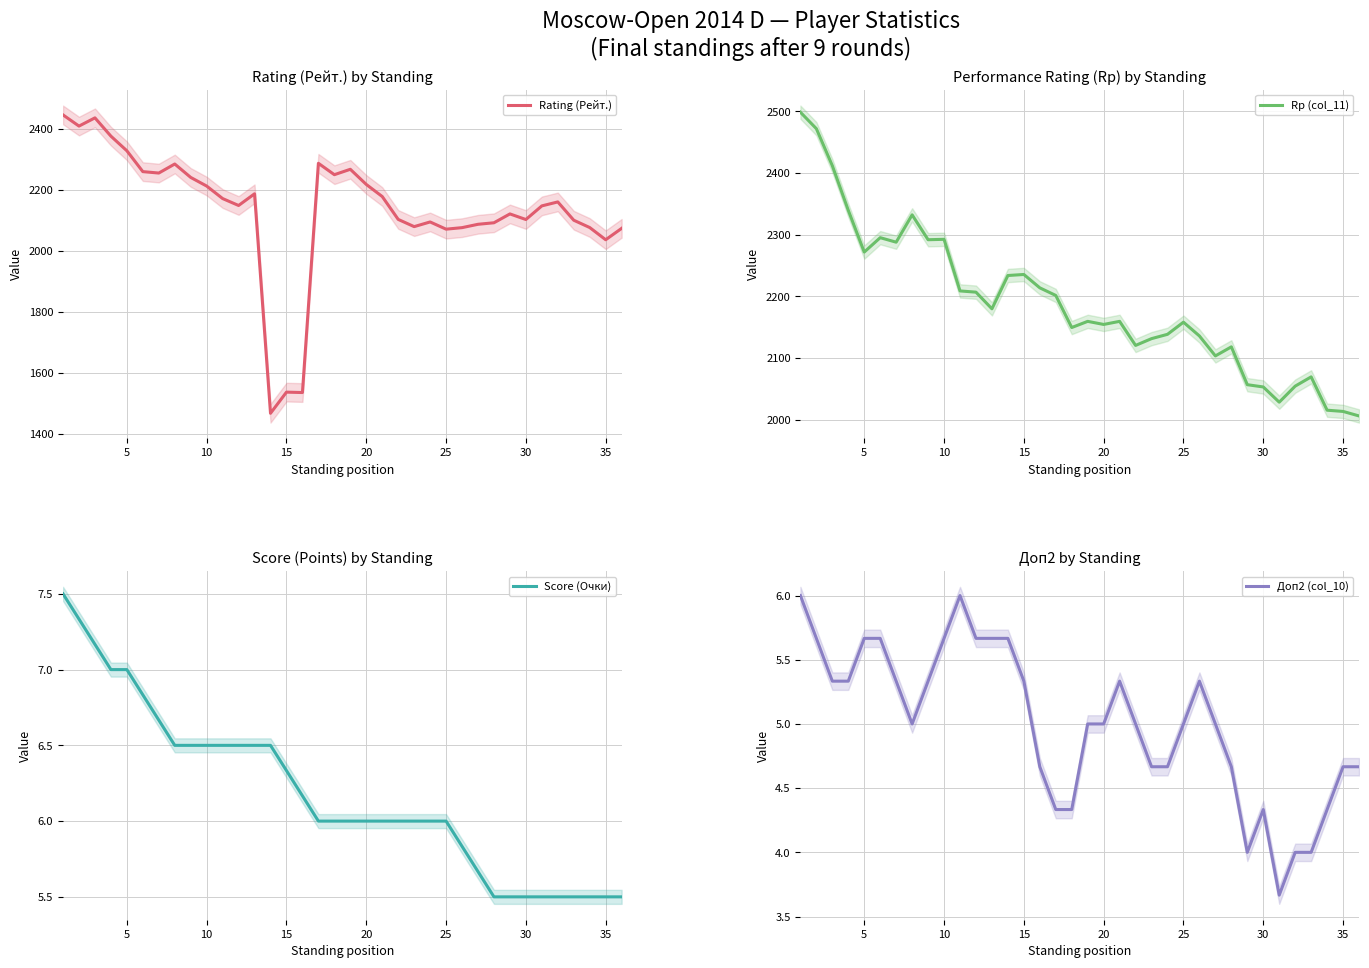

What is the maximum value for Rating (Рейт.)?

2445.3